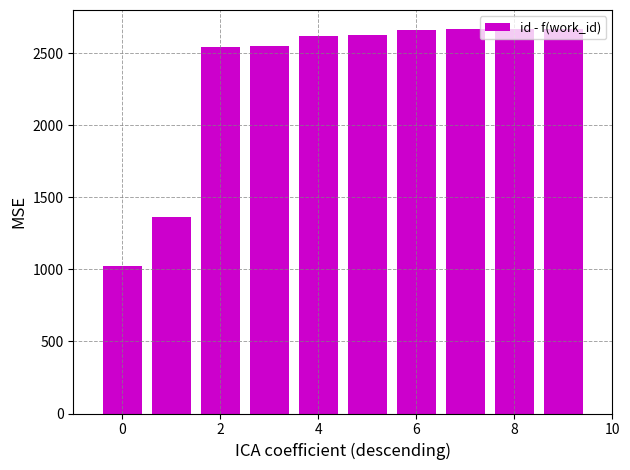

What is the value of the 1st bar from the left?

1020.5